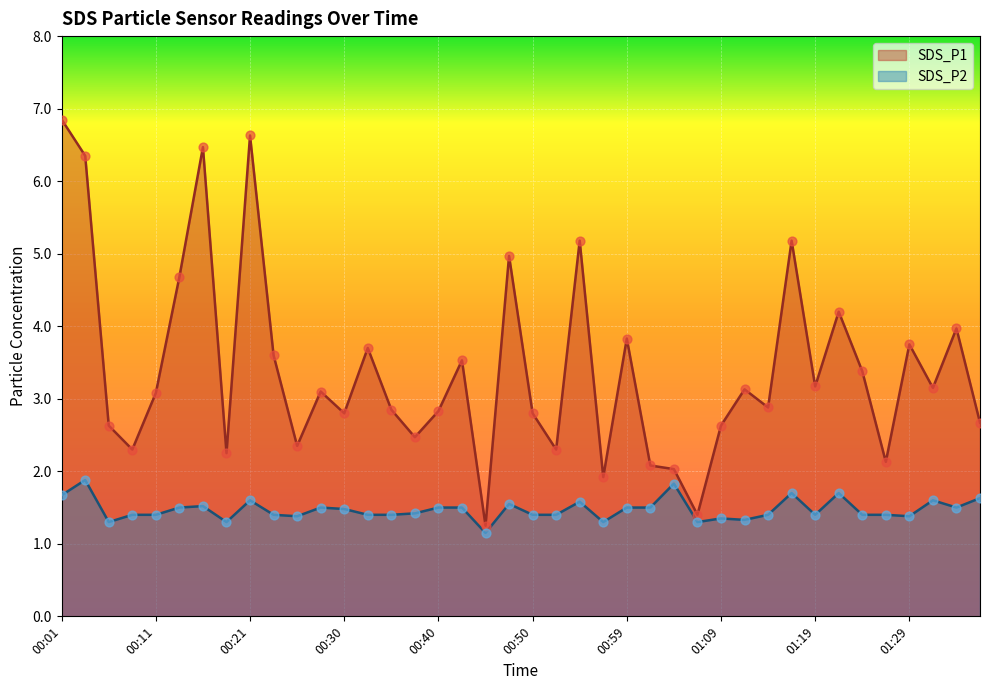

Which series reaches the maximum Y coordinate?

SDS_P1